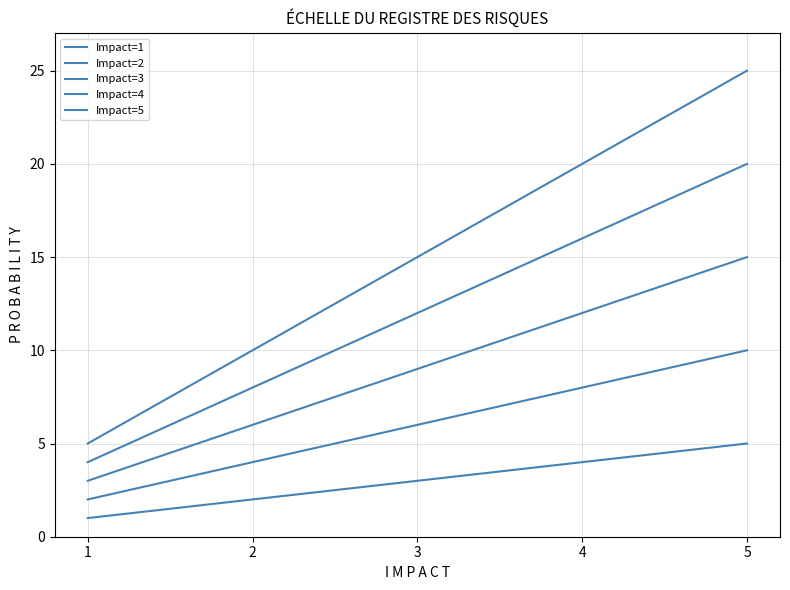

What is the value of the Impact=4 point at the 5th from the left?

20